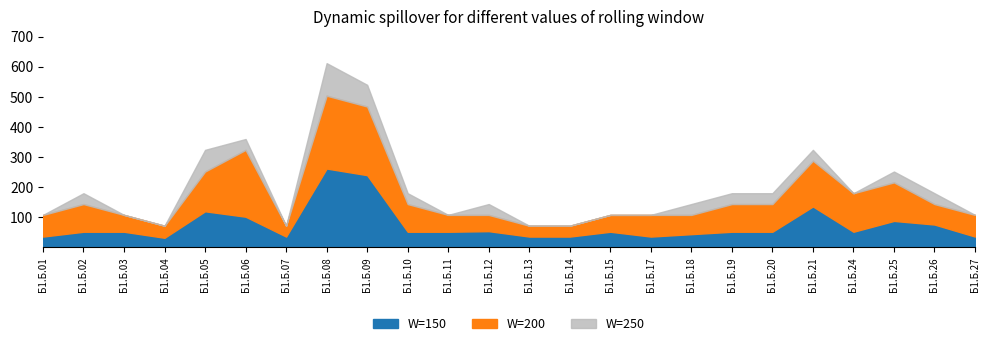

Where is the first local maximum for СР?

Б1.Б.02